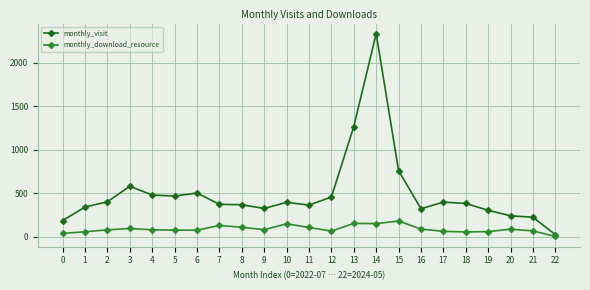

What is the difference between the maximum and minimum values in the monthly_download_resource series?

178